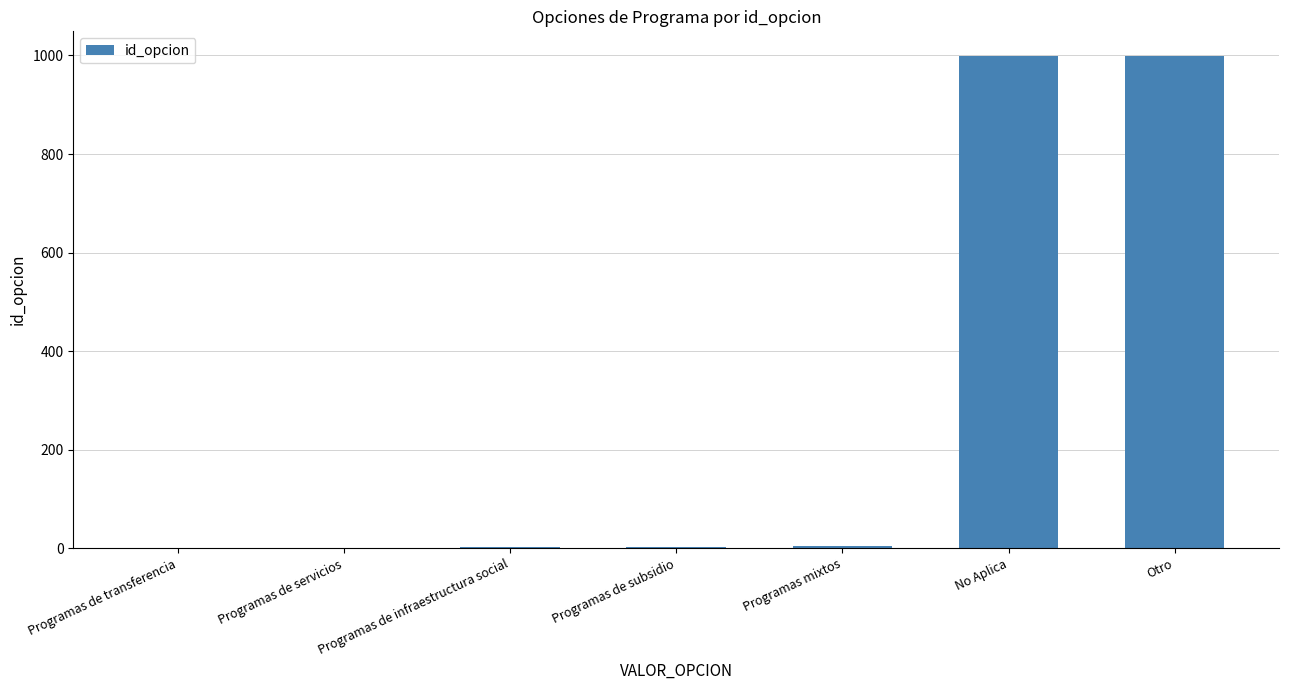

What is the sum of all values?

2007